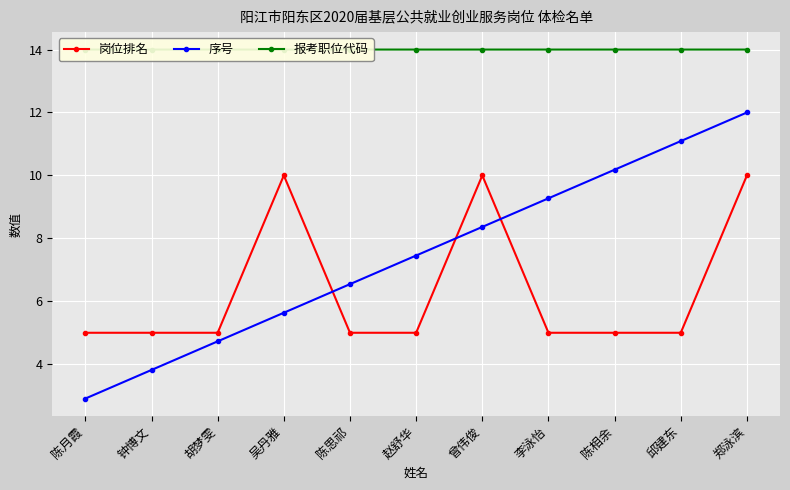

What is the difference between the maximum and minimum values in the 岗位排名 series?

5.0